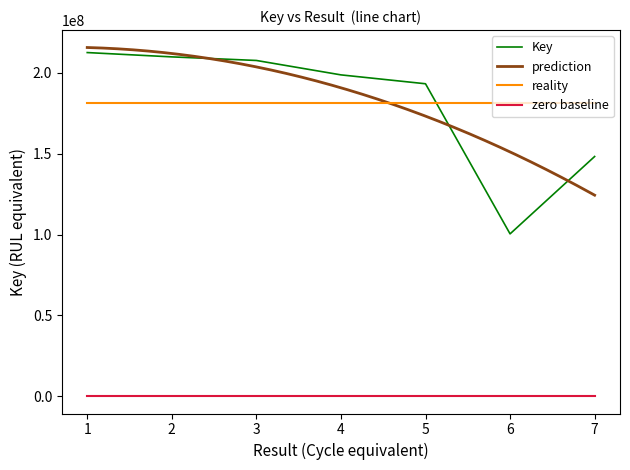

The value at 1 is 46662470. True or false?

False